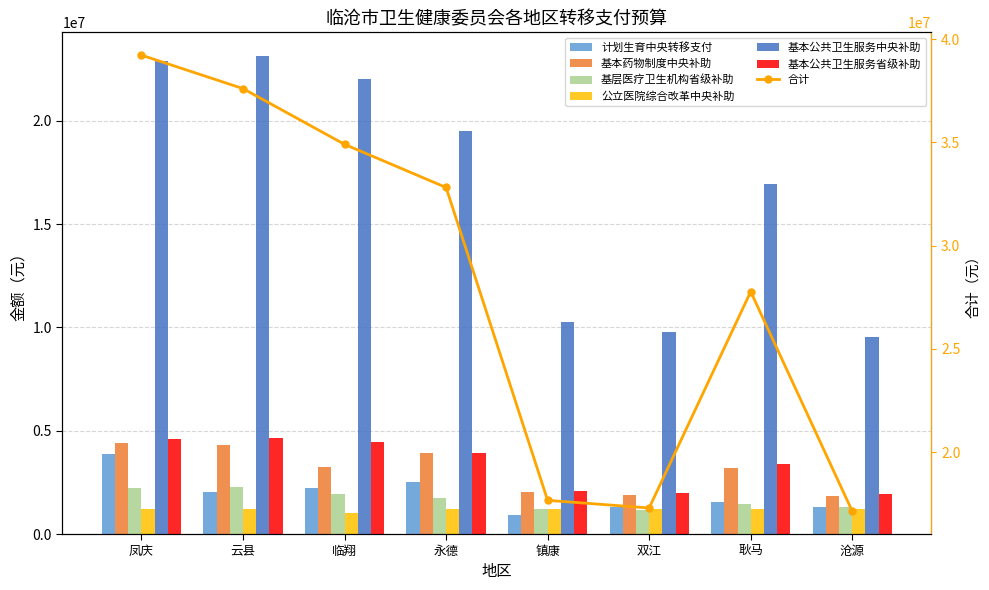

Is it true that 计划生育中央转移支付 equals 3880000 at 凤庆?

True